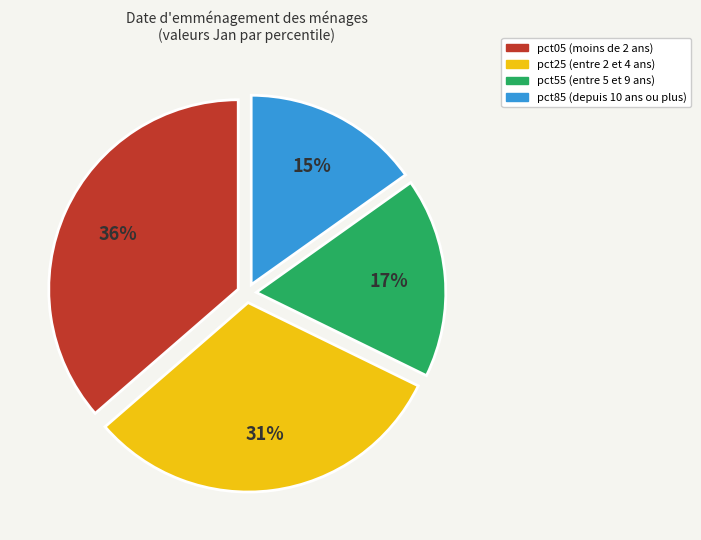

How many segments does this pie chart have?

4